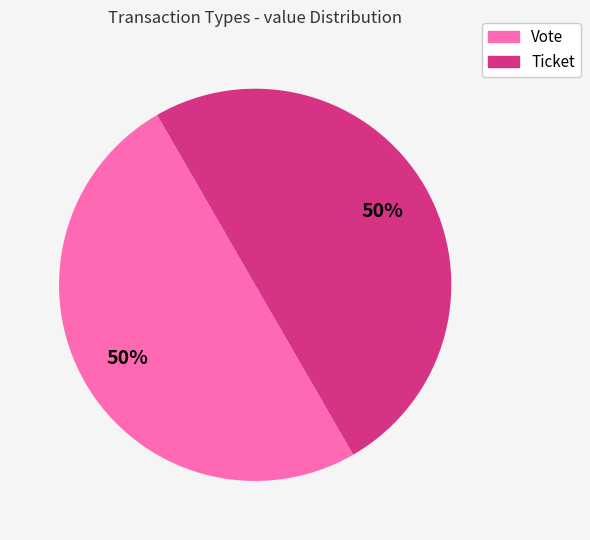

To the nearest percent, what is the difference between the Ticket and Vote slice percentages?

0%